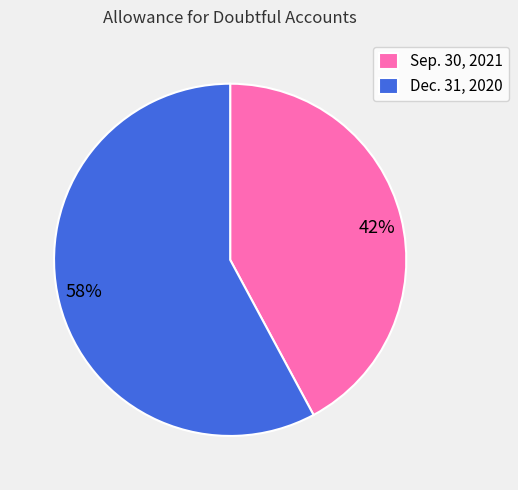

To the nearest percent, what is the combined percentage of Dec. 31, 2020 and Sep. 30, 2021?

100%